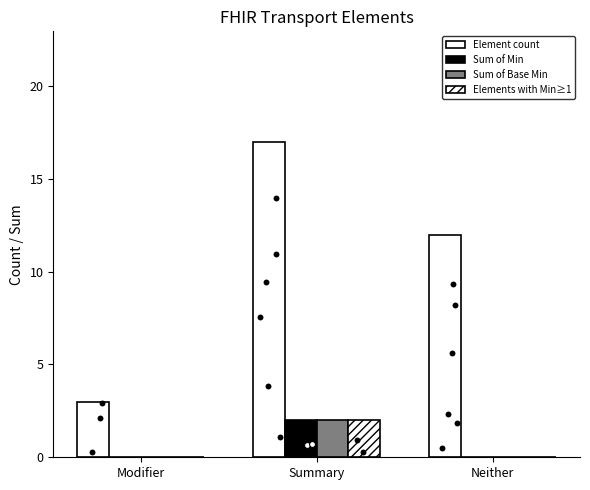

At which category is the sum across all series the highest?

Summary